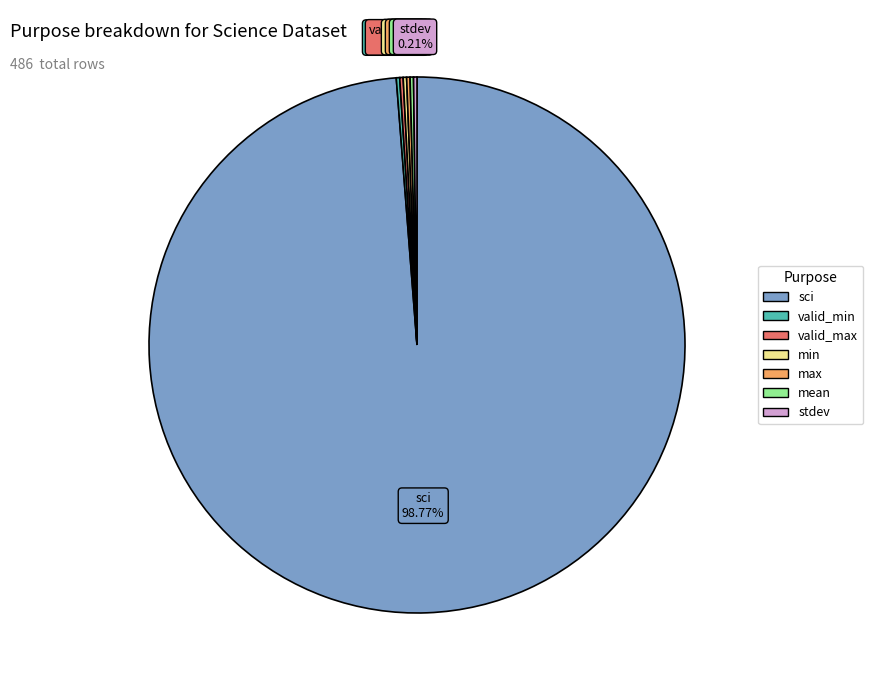

To the nearest percent, what is the difference between the largest and smallest slice percentages?

99%